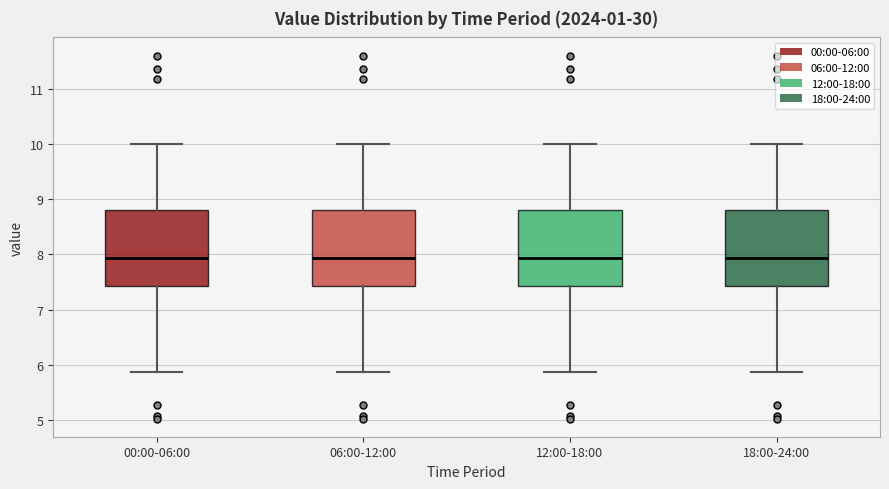

Where does the upper whisker of the box for 18:00-24:00 end on the y-axis? The values are not printed on the chart, so give them approximately, as read against the axis.

10.0